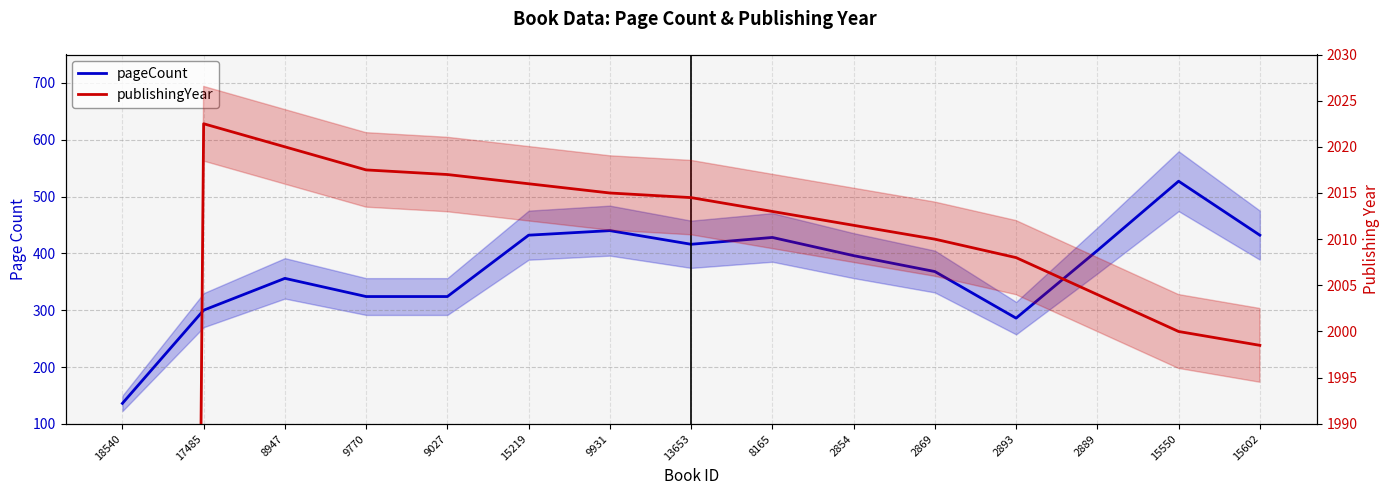

How many lines are shown in the chart?

2